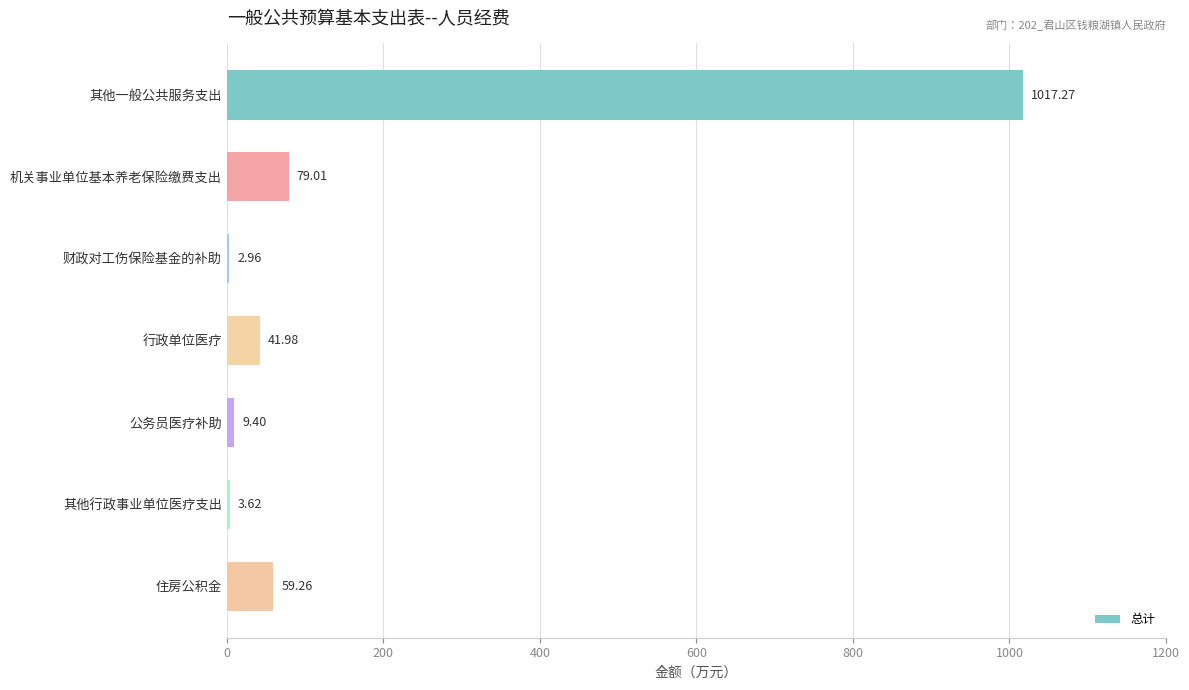

Where is the data nearest to the value 510?

机关事业单位基本养老保险缴费支出